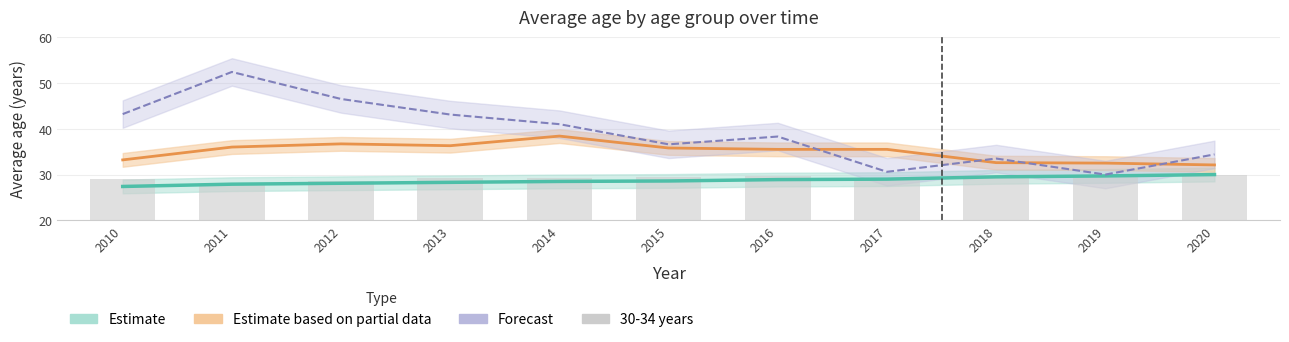

The chart shows a value of 50.4 at 2014. True or false?

False